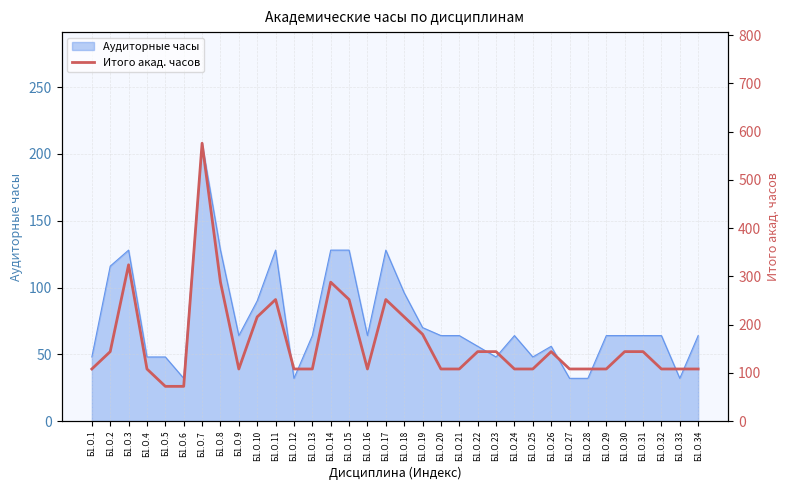

Where is the data nearest to the value 324?

Б1.О.3